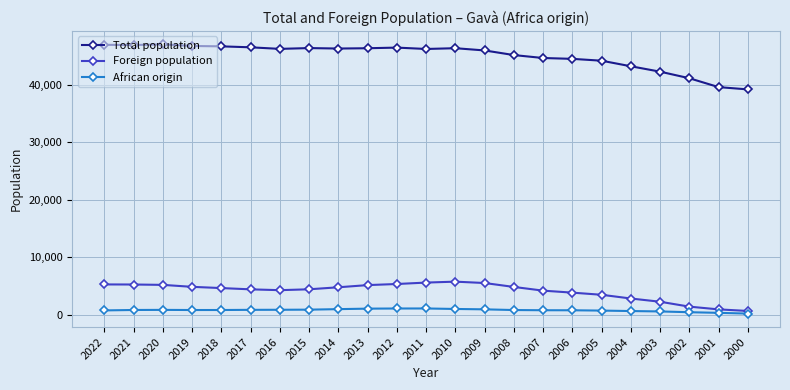

Is the value of Foreign population at 2021 greater than the value of Total population at 2002?

No